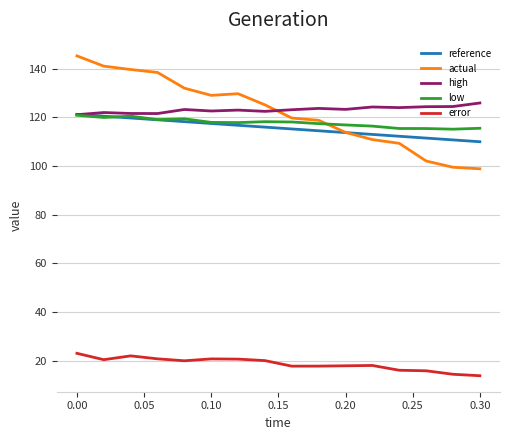

Is this an area chart (filled region under the line)?

No